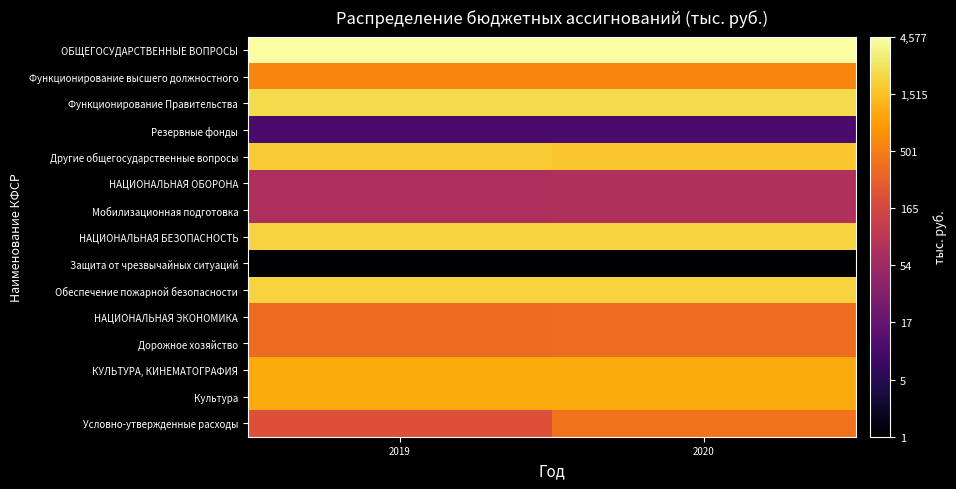

Which series changed the most between 2019 and 2020?

Условно-утвержденные расходы